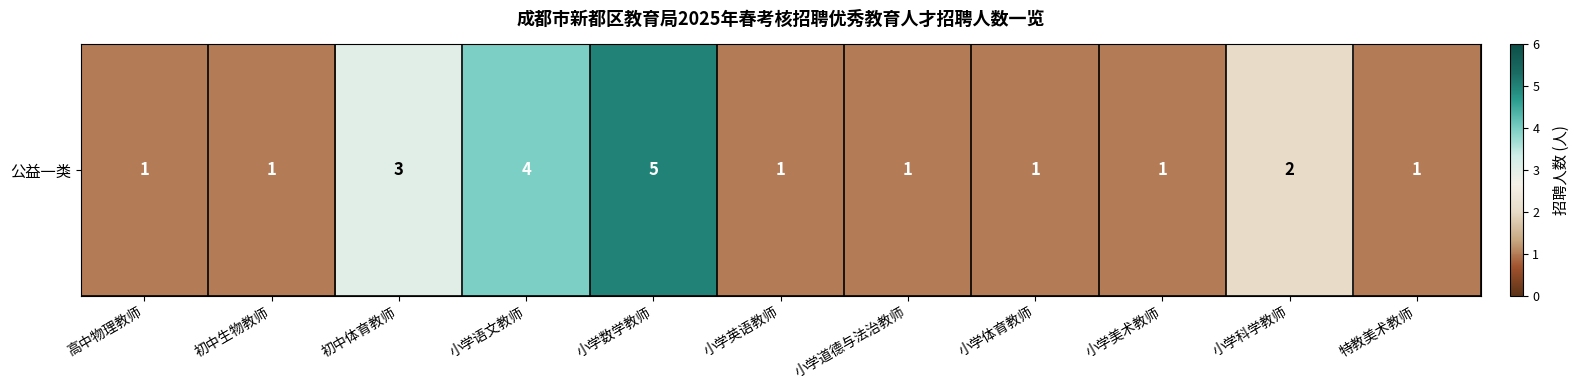

What is the approximate value at 高中物理教师?

1